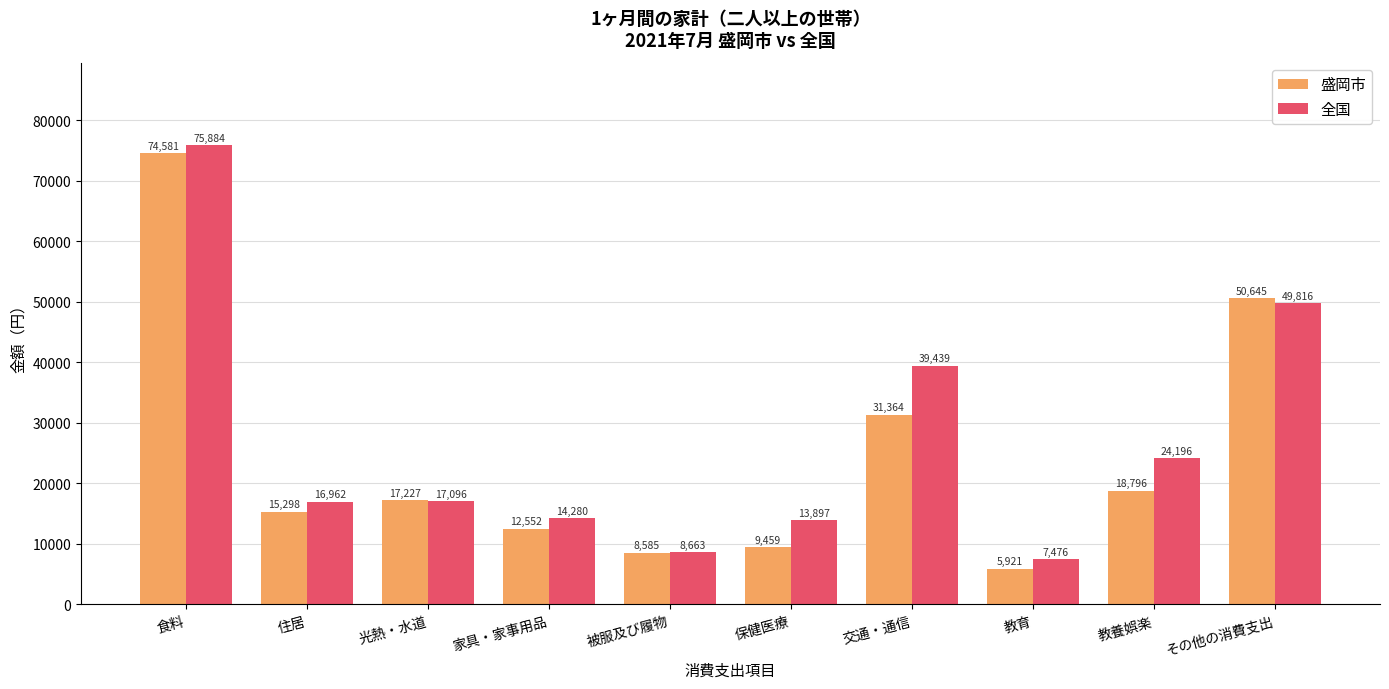

Reading right to left, transcribe all the data shown in this chart.

盛岡市: その他の消費支出=50645	教養娯楽=18796	教育=5921	交通・通信=31364	保健医療=9459	被服及び履物=8585	家具・家事用品=12552	光熱・水道=17227	住居=15298	食料=74581
全国: その他の消費支出=49816	教養娯楽=24196	教育=7476	交通・通信=39439	保健医療=13897	被服及び履物=8663	家具・家事用品=14280	光熱・水道=17096	住居=16962	食料=75884